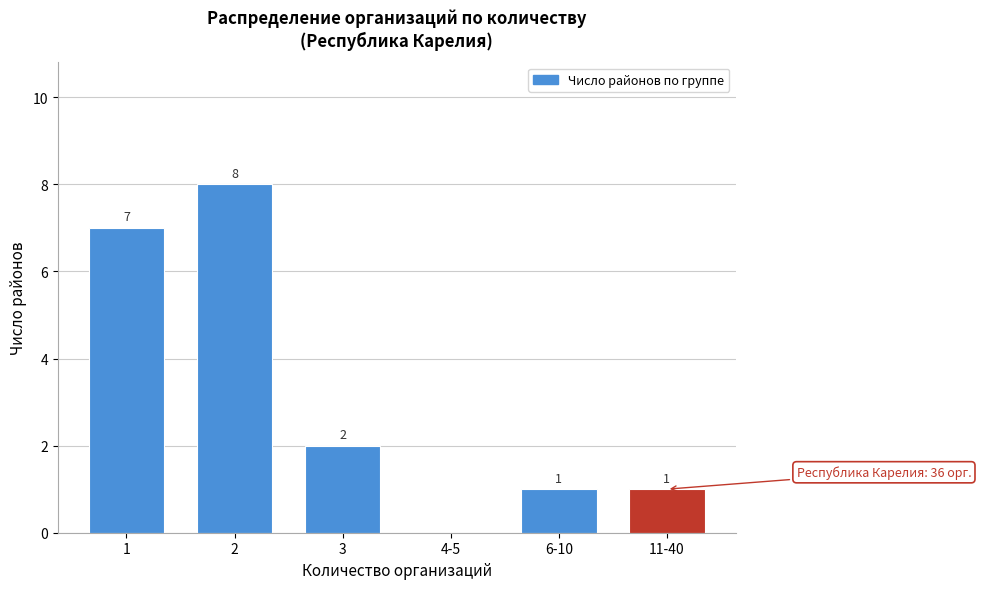

Reading left to right, extract all data points from this chart.

1=7	2=8	3=2	4-5=0	6-10=1	11-40=1